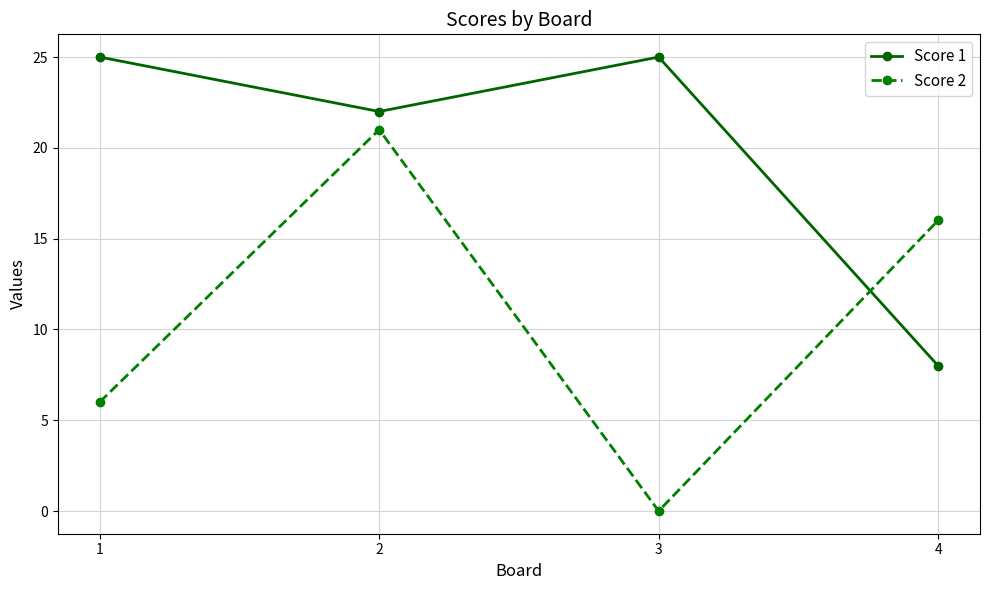

What is the maximum value shown in the chart?

25